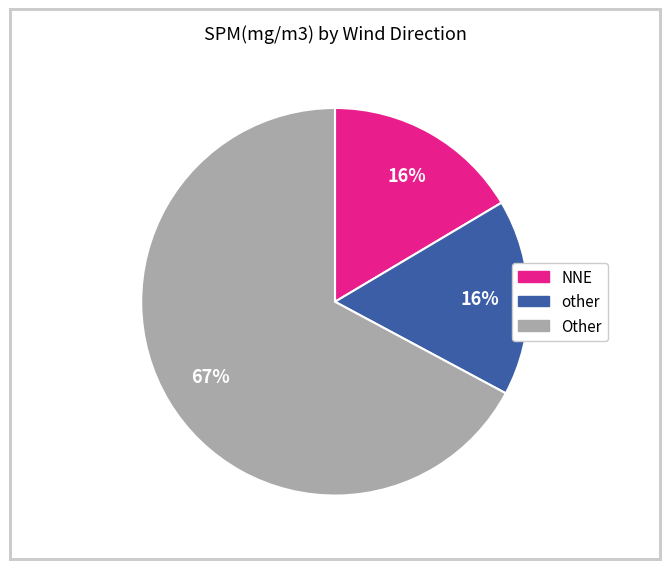

To the nearest percent, what percentage of the pie is NNE?

16%